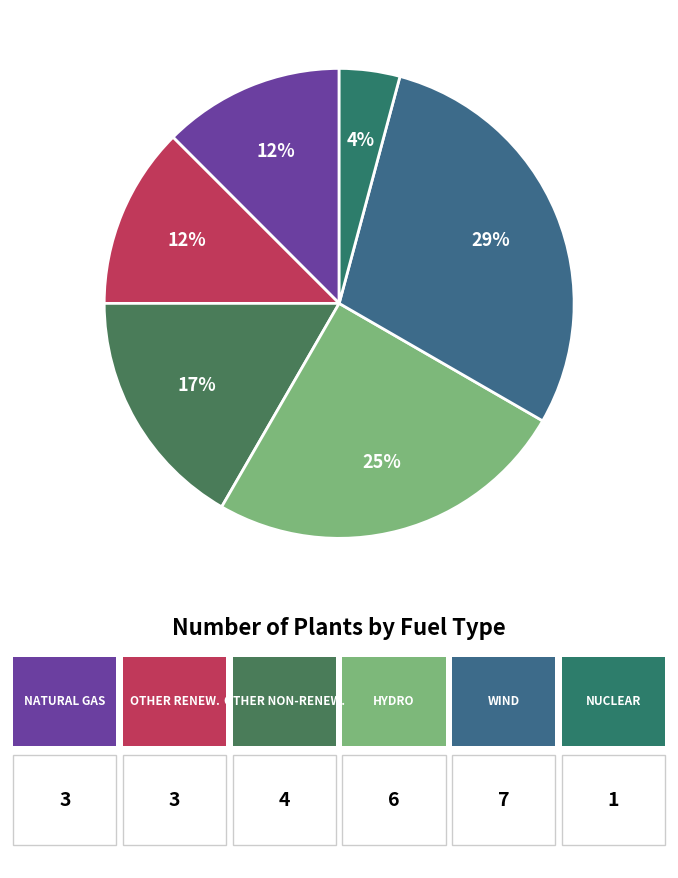

To the nearest percent, what is the difference between the largest and smallest slice percentages?

25%